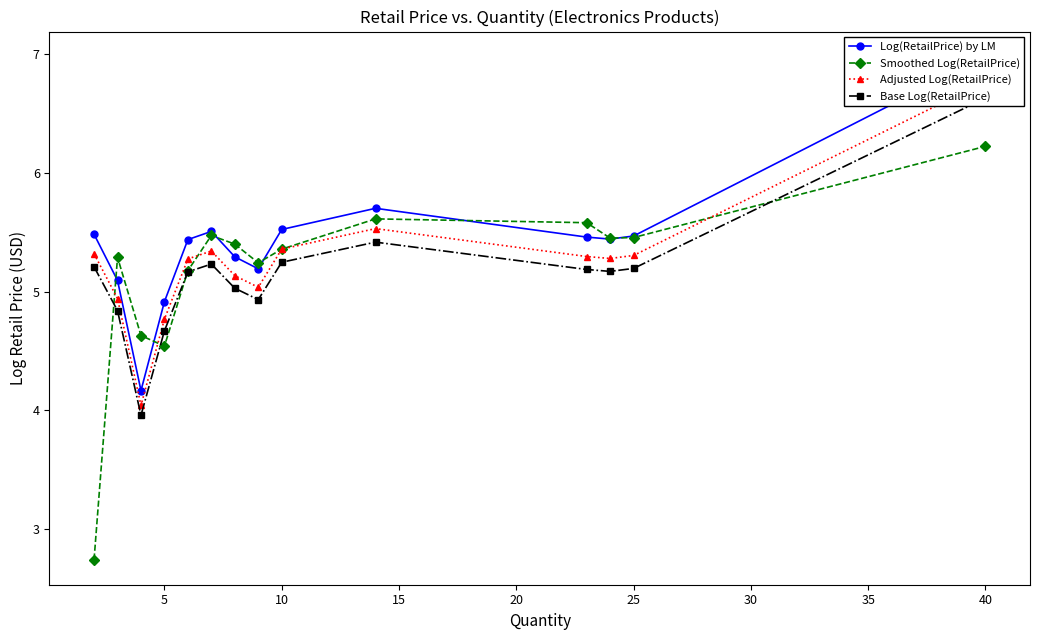

How many times do Base Log(RetailPrice) and Smoothed Log(RetailPrice) cross each other?

4